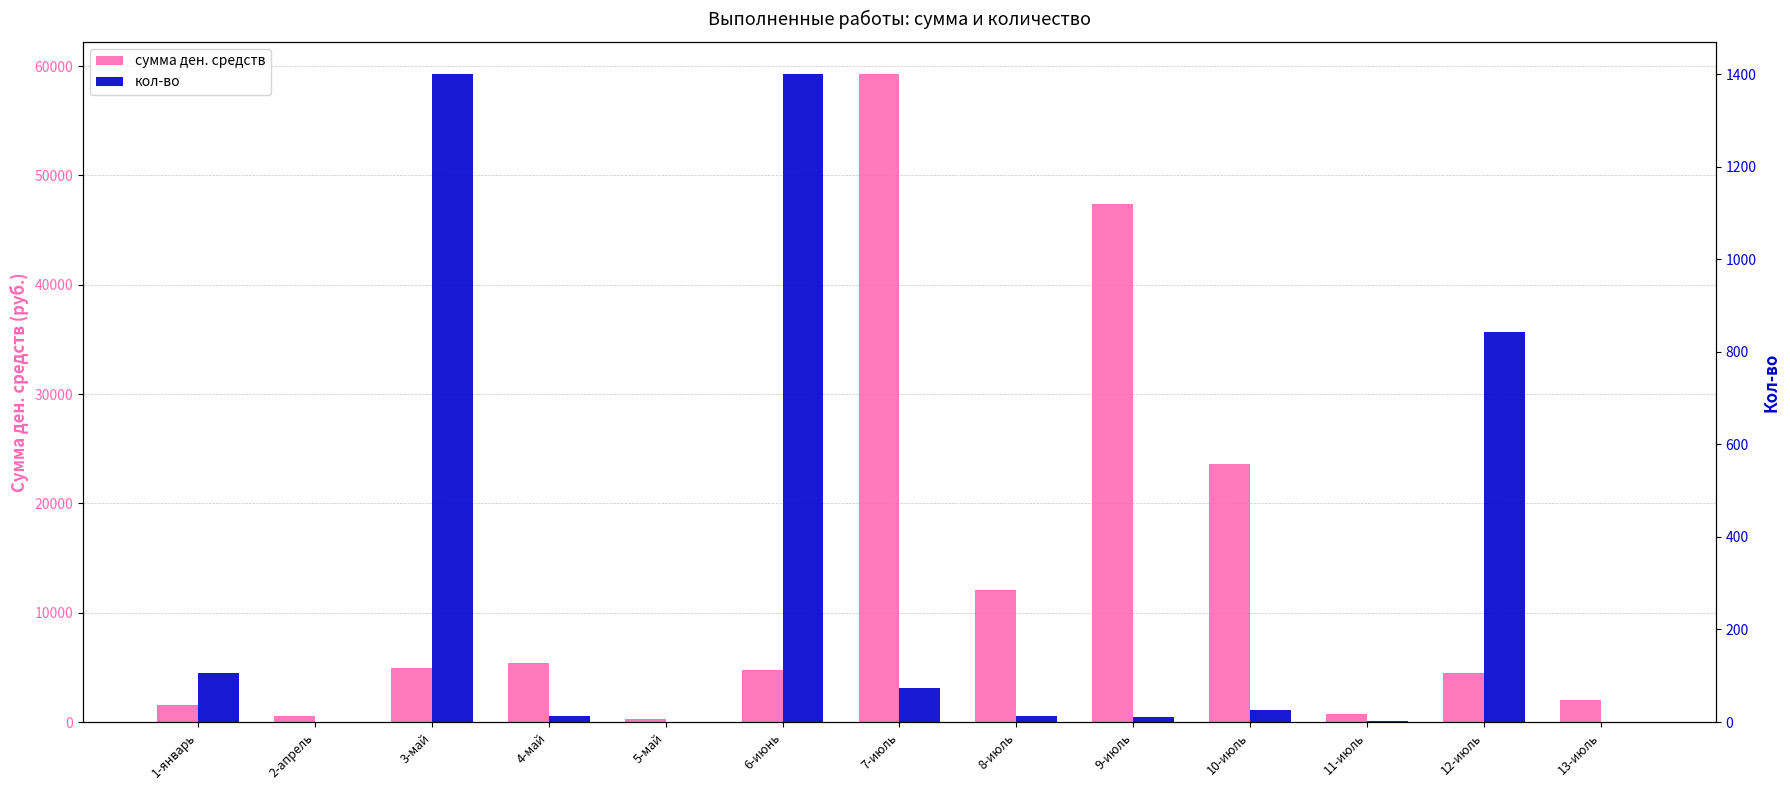

What position from the left is 12-июль?

12